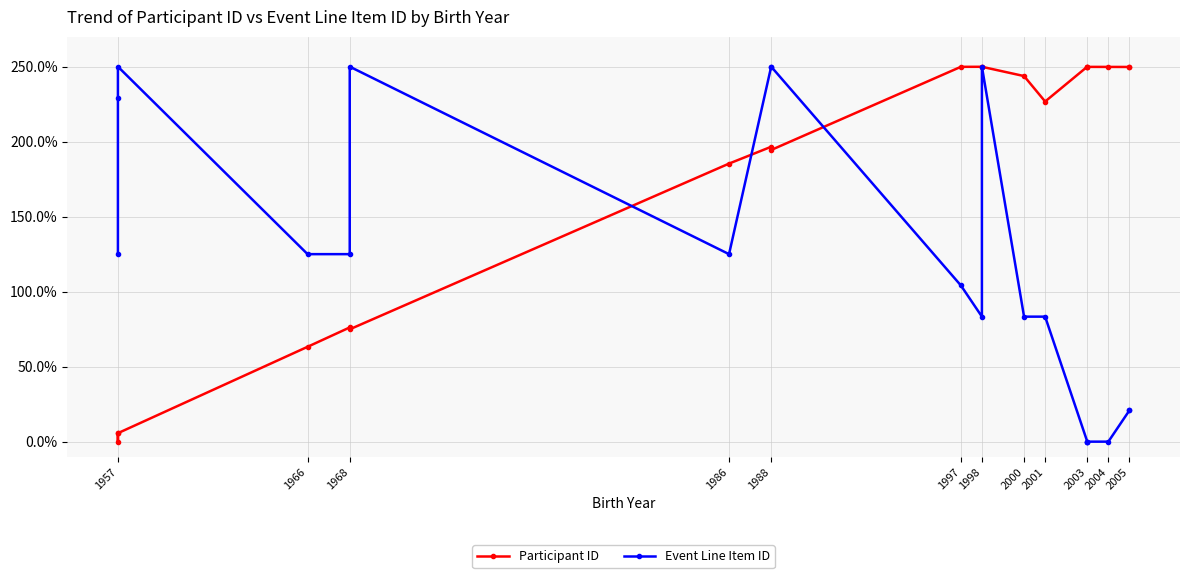

What is the approximate value of Participant ID at 1957?

5.7